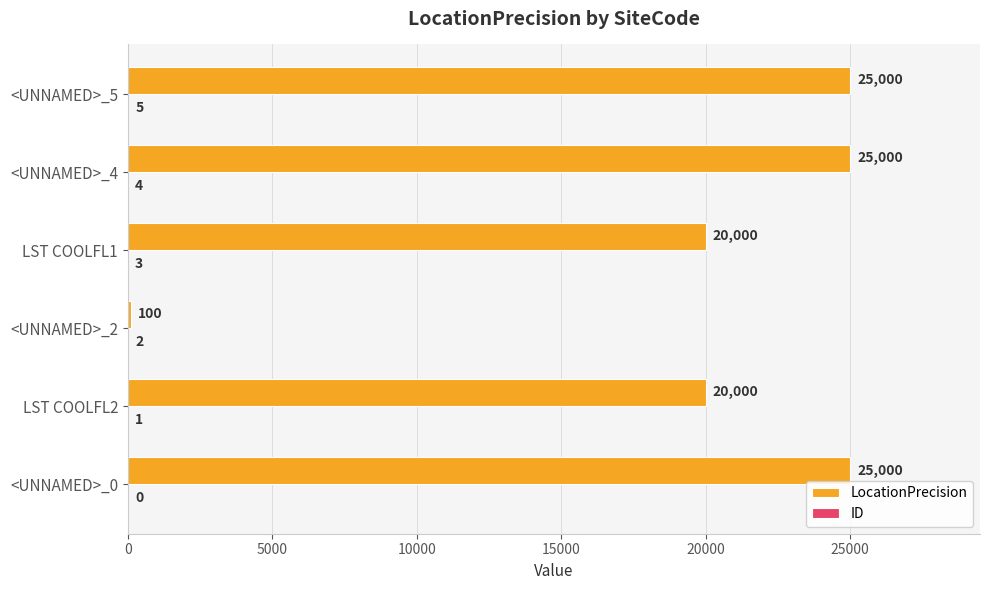

What value does the LocationPrecision series have at <UNNAMED>_0?

25000